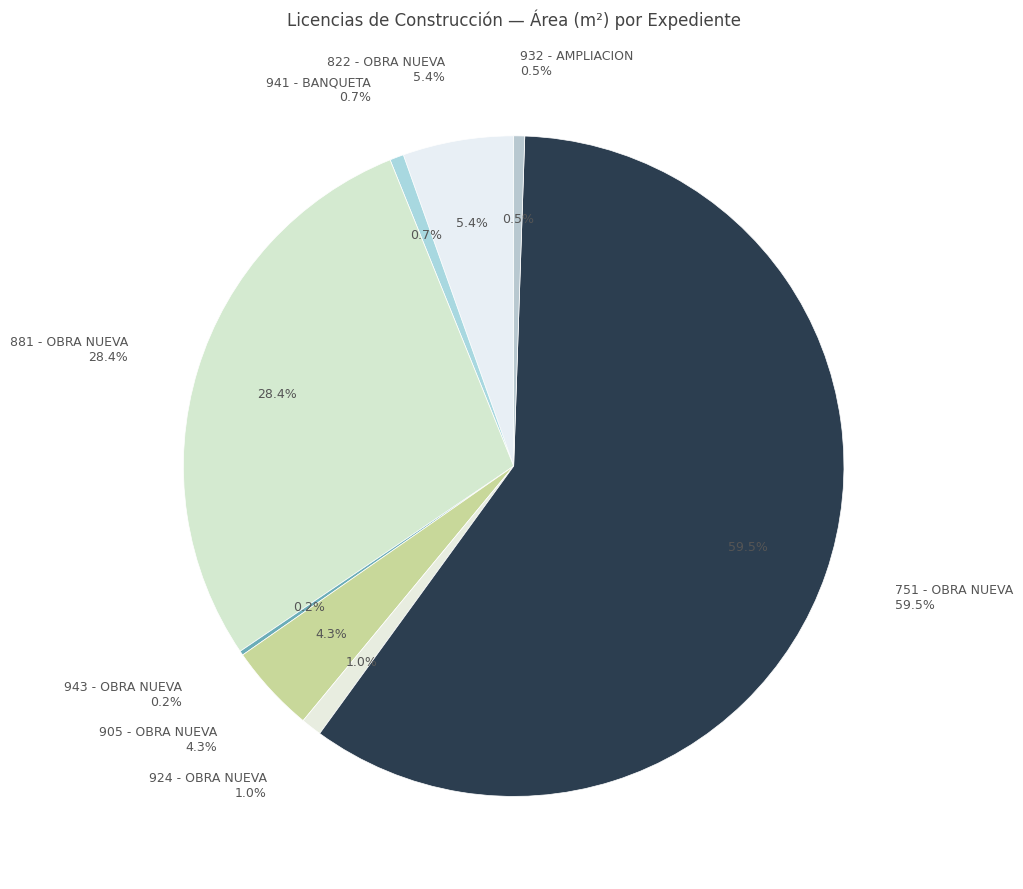

Do BANQUETA (941) and OBRA NUEVA (905) together represent more than half of the pie?

No